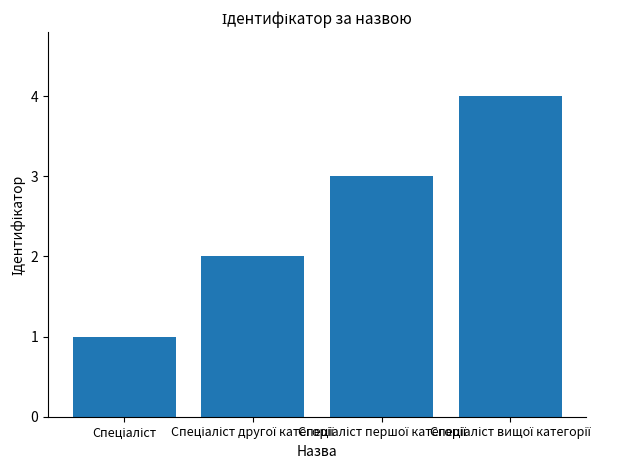

What is the greatest value displayed?

4